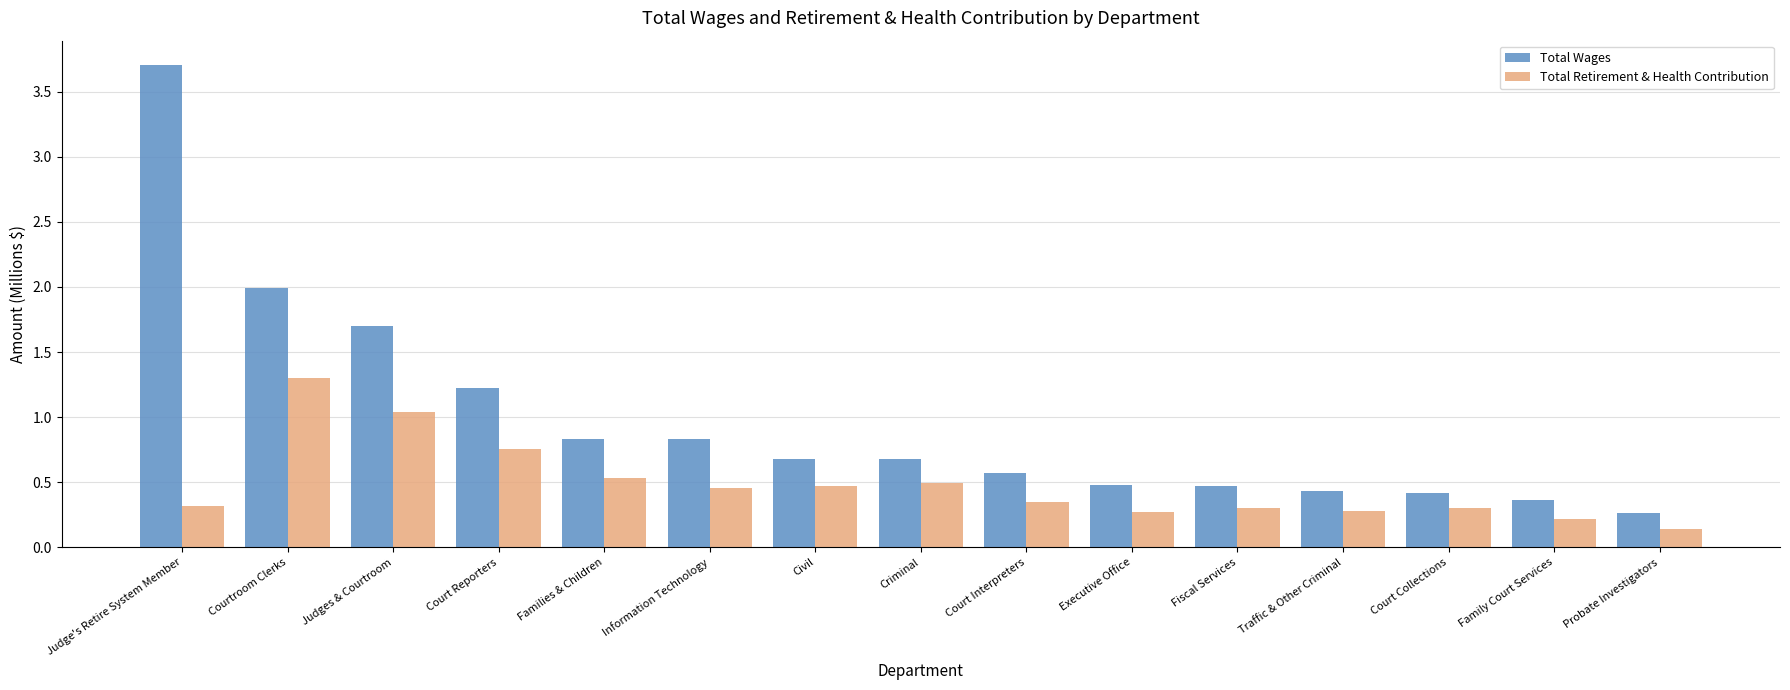

Between Information Technology and Fiscal Services, which series saw the biggest shift?

Total Wages